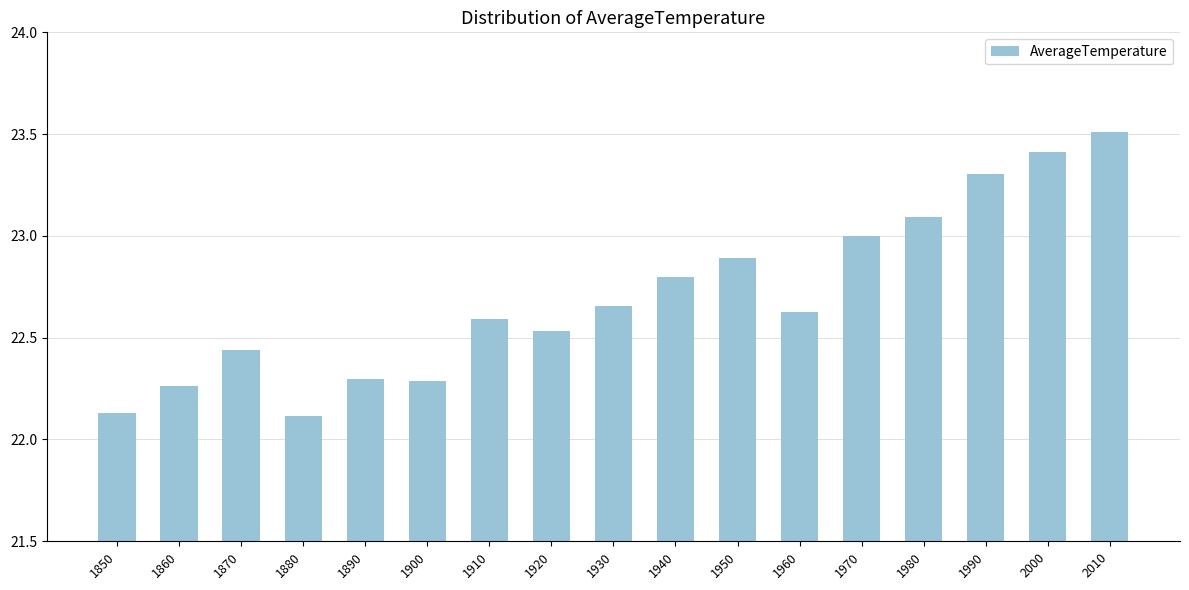

At which category does the chart reach its peak across all series?

2010